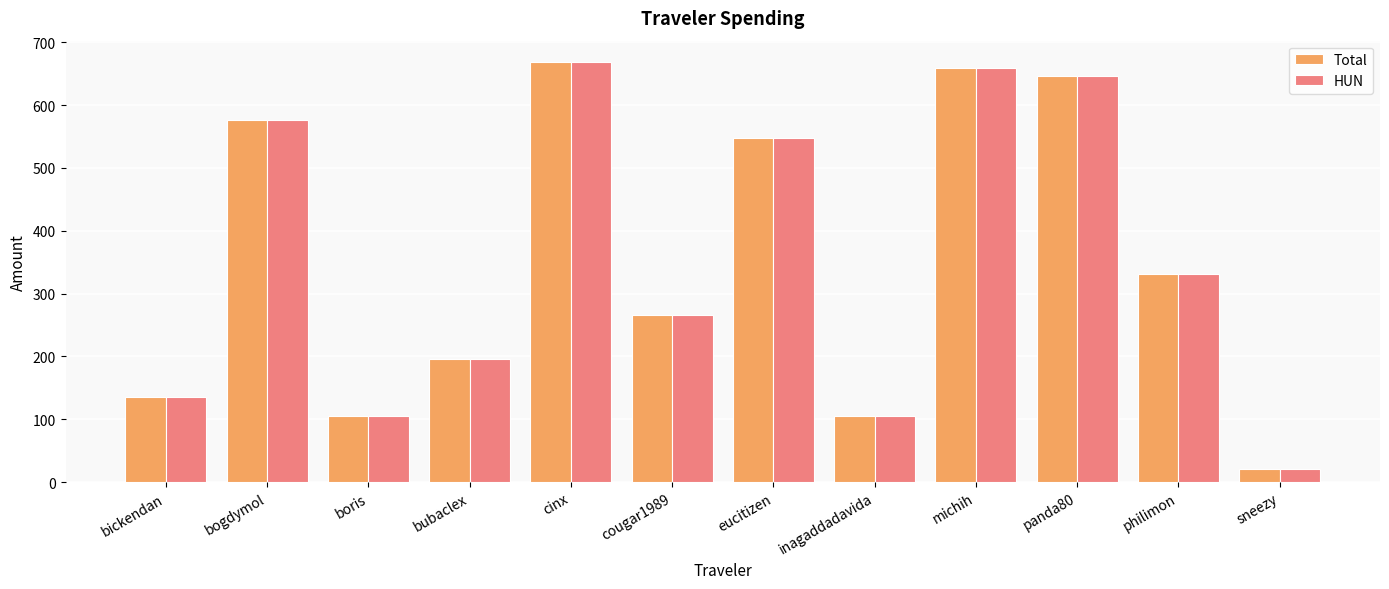

What is the difference between the second highest and minimum values in the Total series?

639.3